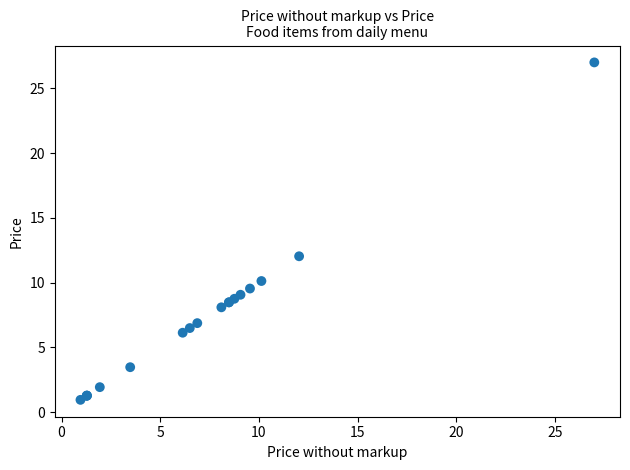

What Y value in the scatter plot is closest to 13?

12.0